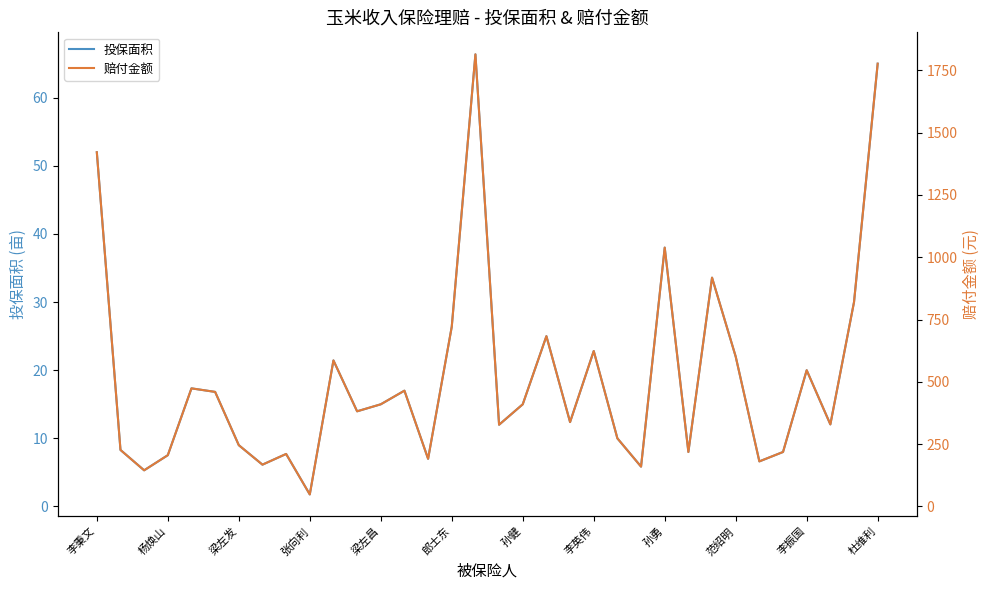

Is it true that 投保面积 equals 74.8 at 李秉文?

False